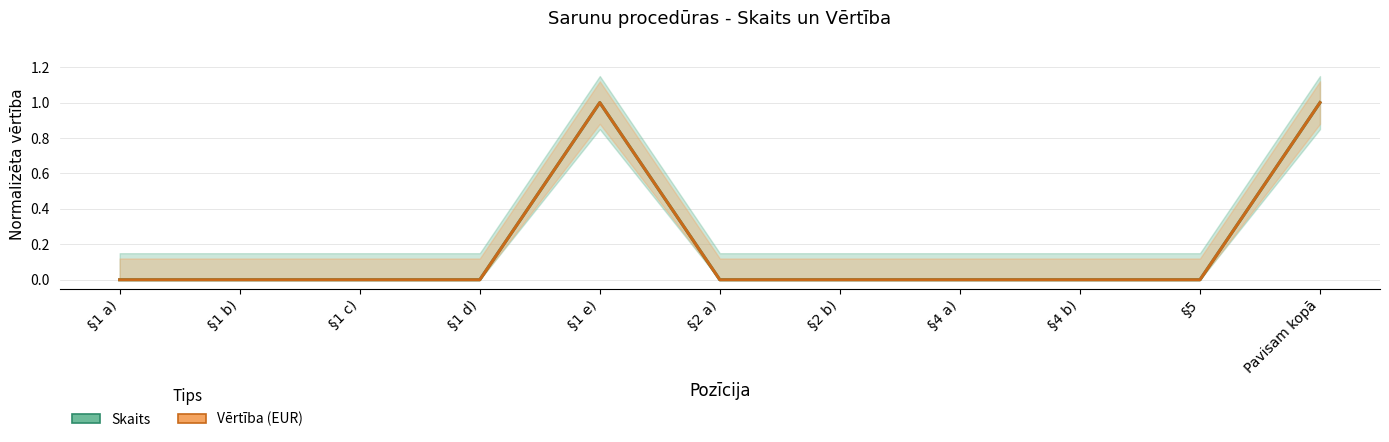

How many lines are shown in the chart?

2